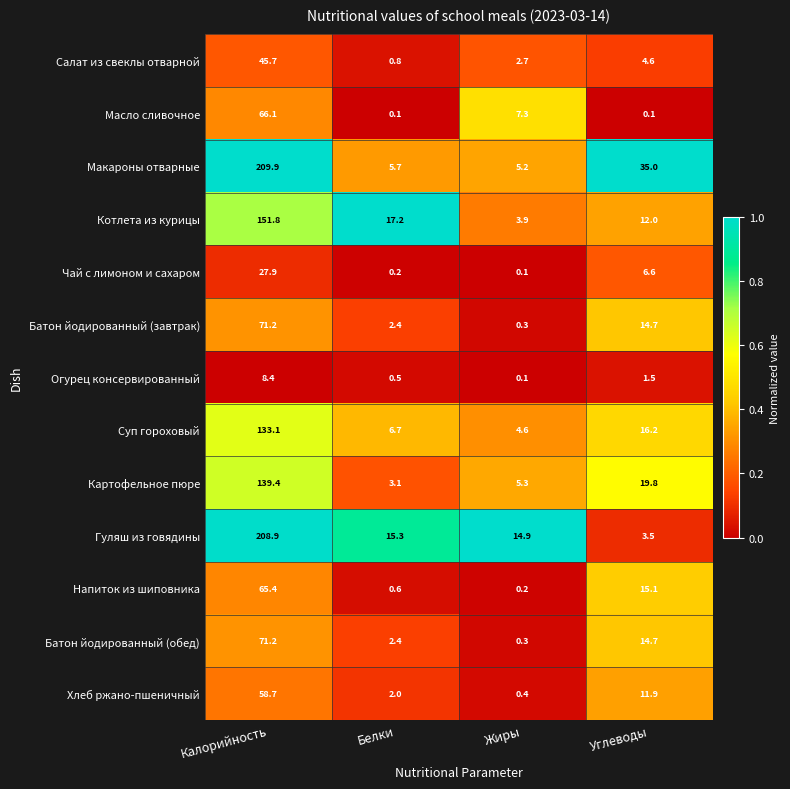

What is the total value across all series at Жиры?

45.3